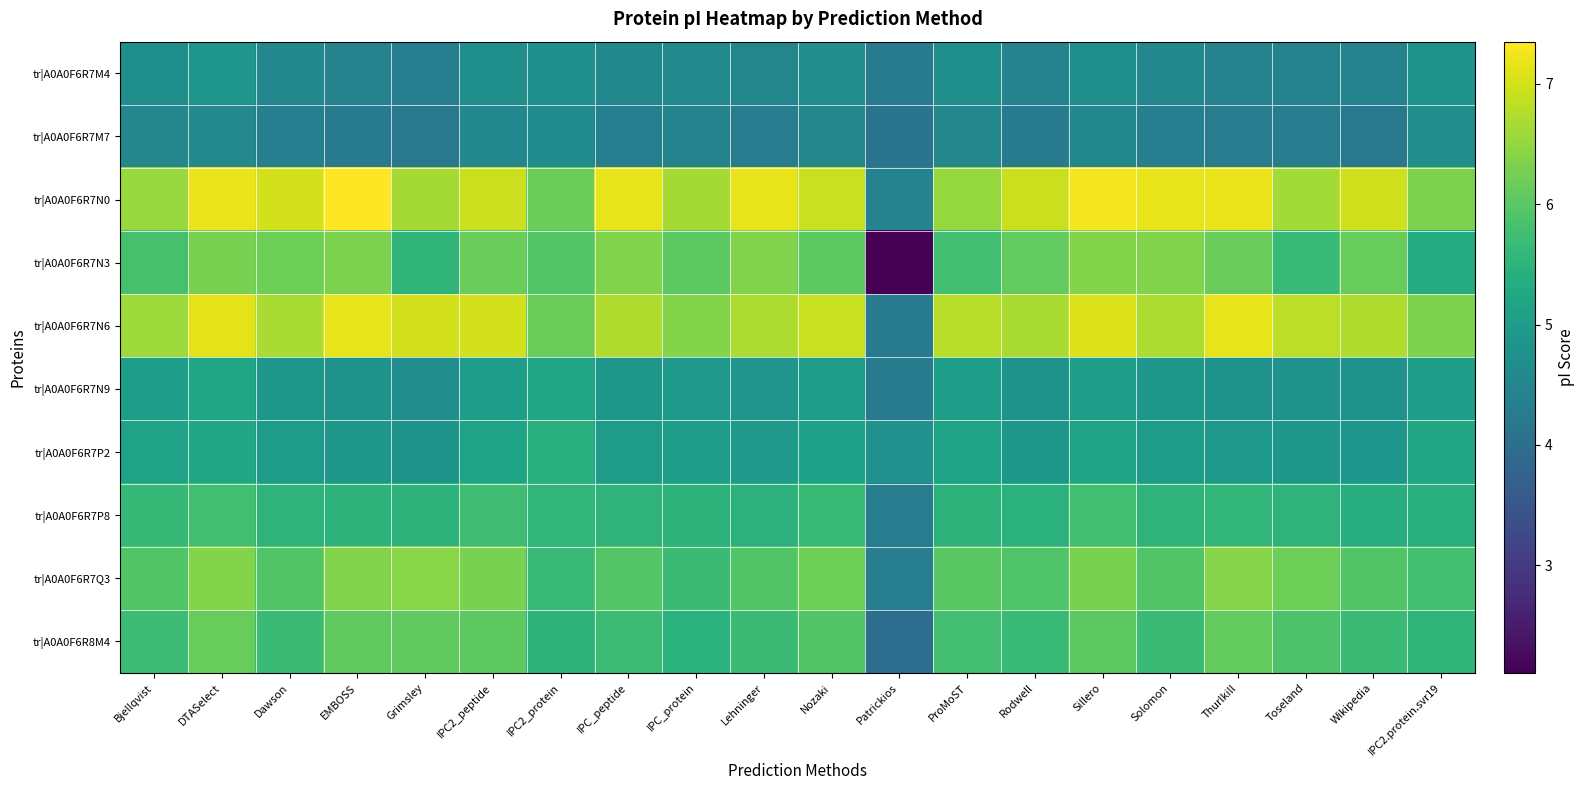

At which category does the chart reach its peak across all series?

EMBOSS